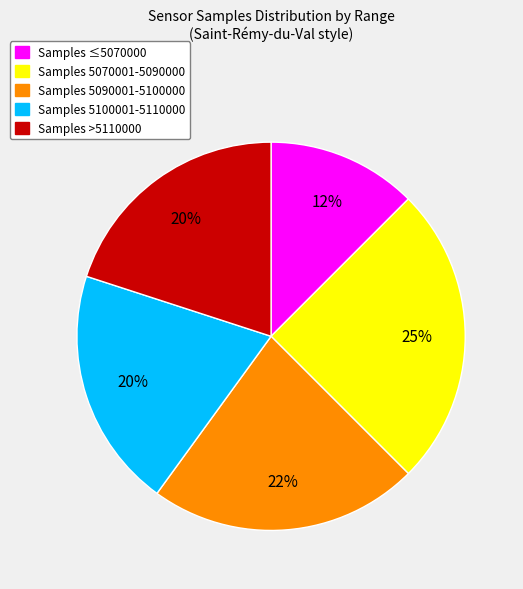

Is there a majority slice in this chart?

No